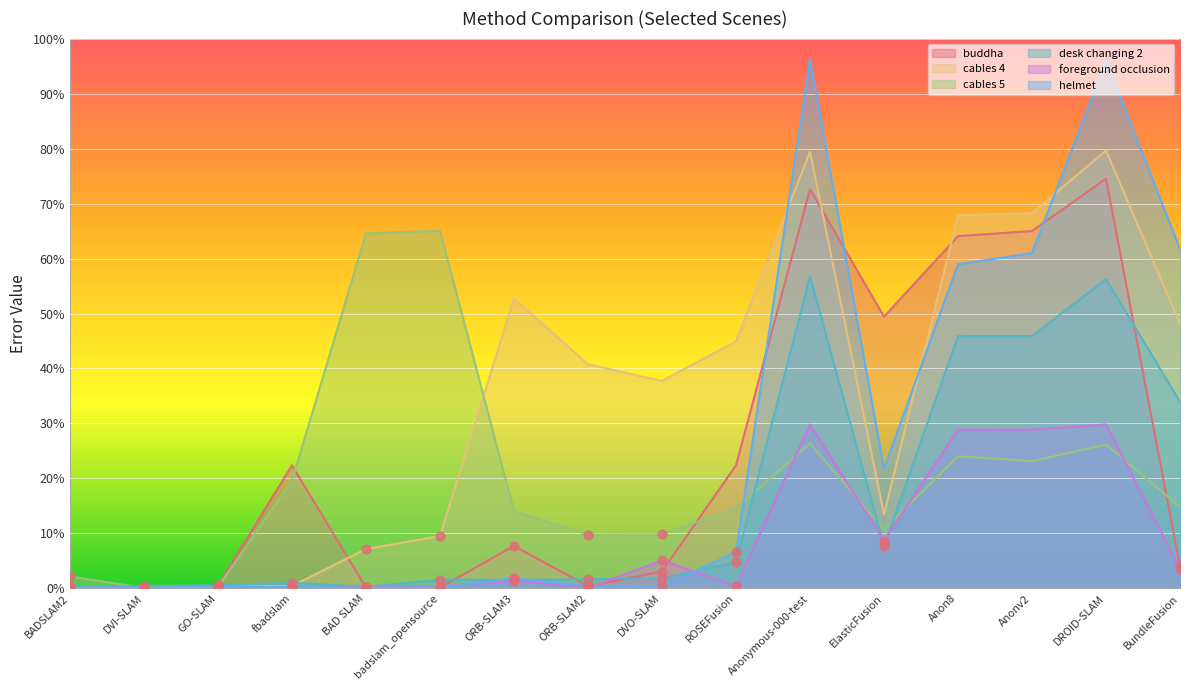

Is the value of cables 4 at GO-SLAM greater than the value of buddha at Anonymous-000-test?

No